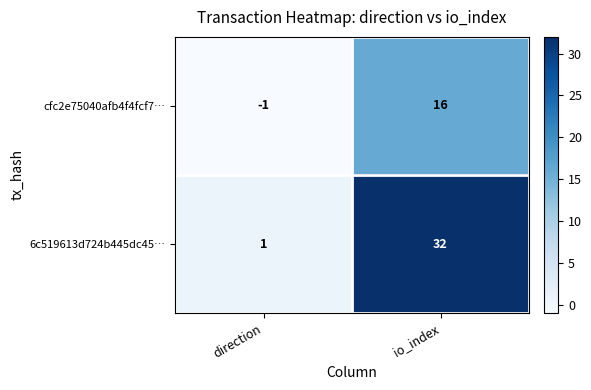

The value of cfc2e75040afb4f4fcf7… at direction is -1. True or false?

True